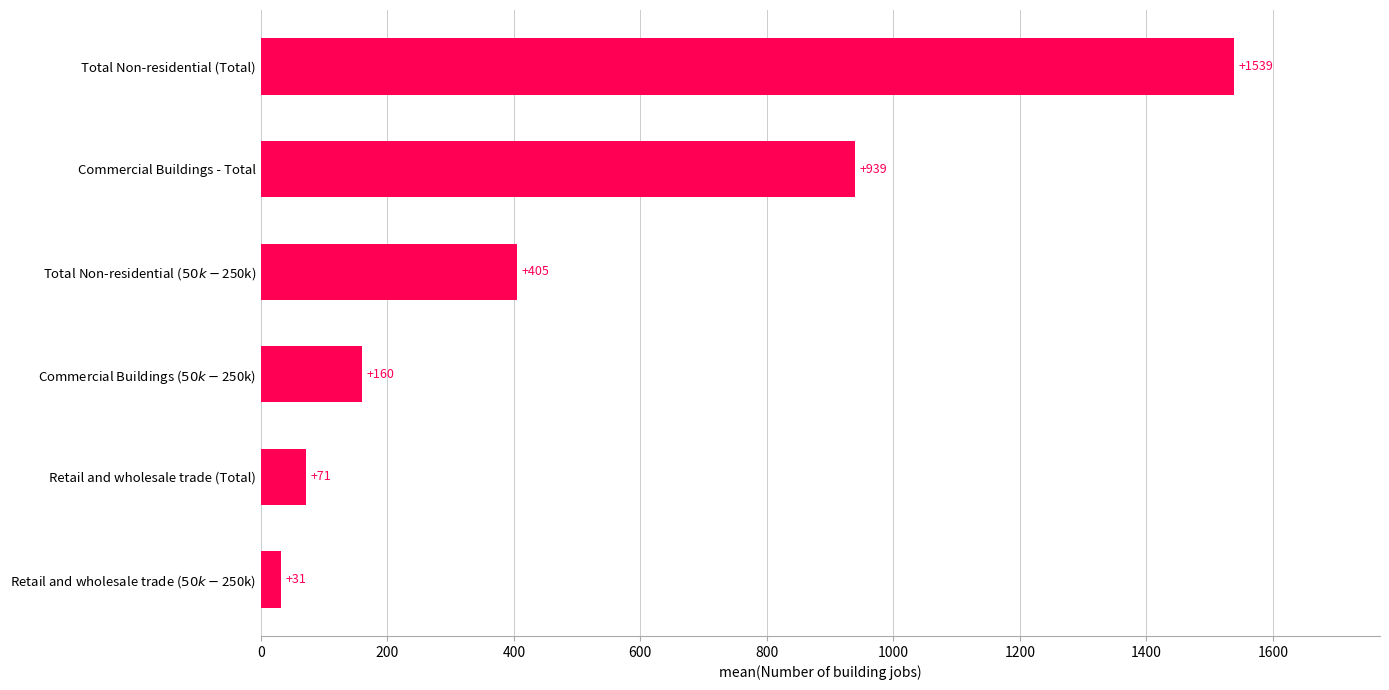

Which category has the lowest value across all series?

Retail and wholesale trade ($50k-$250k)